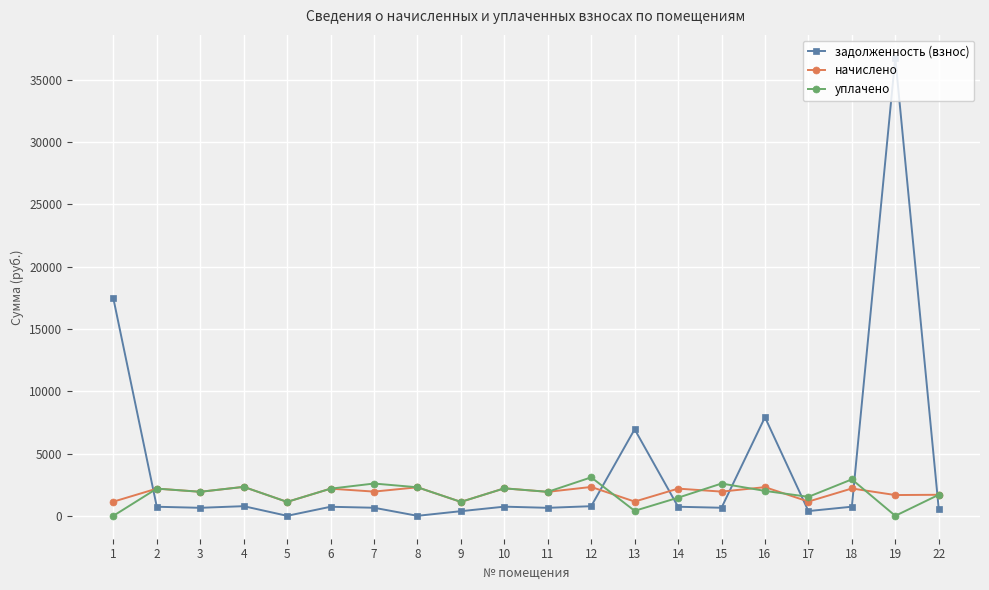

At which category is the sum across all series the highest?

19